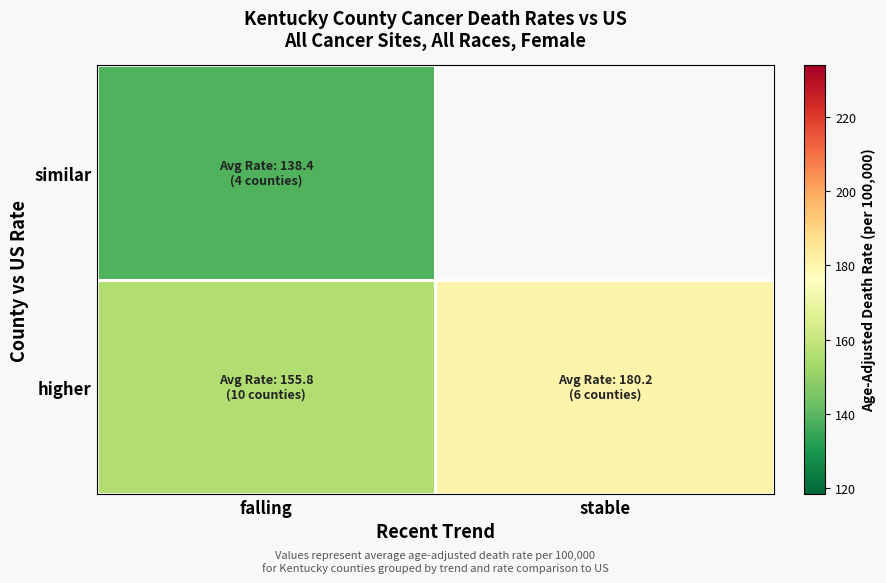

Rank the categories by higher value from lowest to highest.

falling, stable